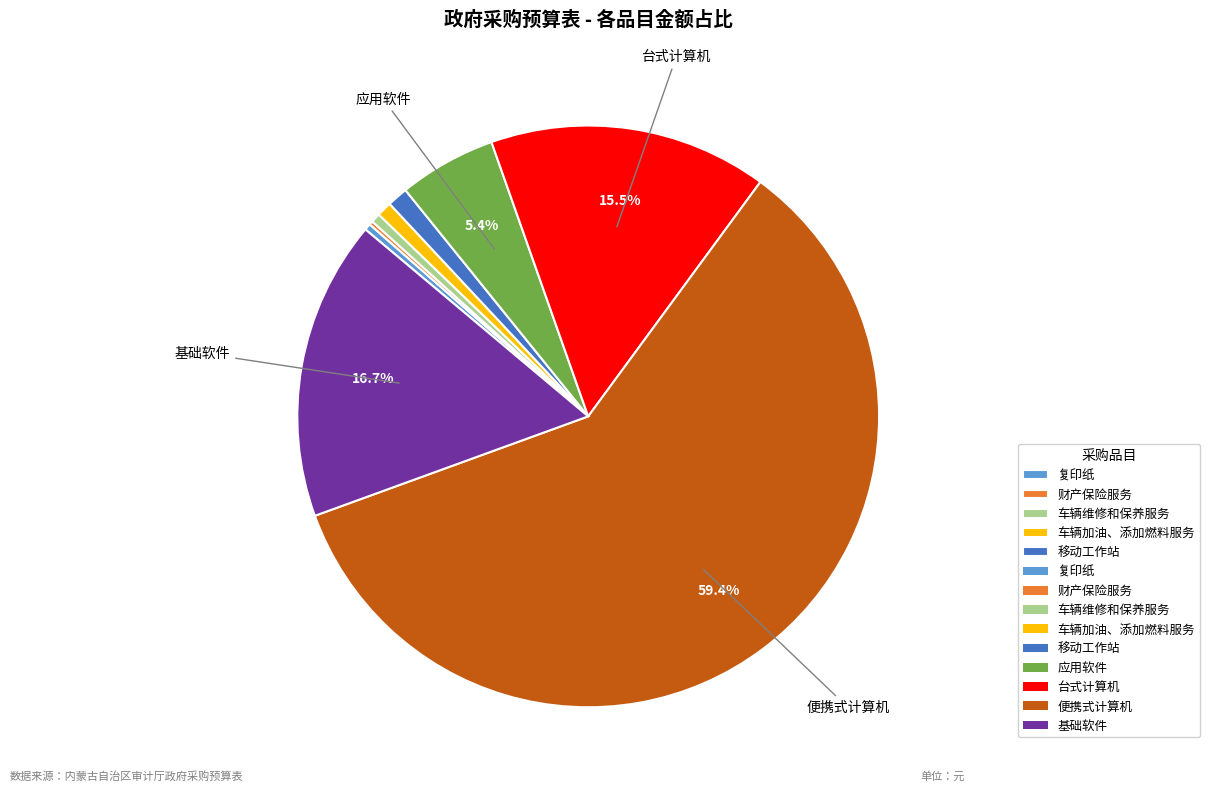

Is there any slice that represents more than half of the pie?

Yes